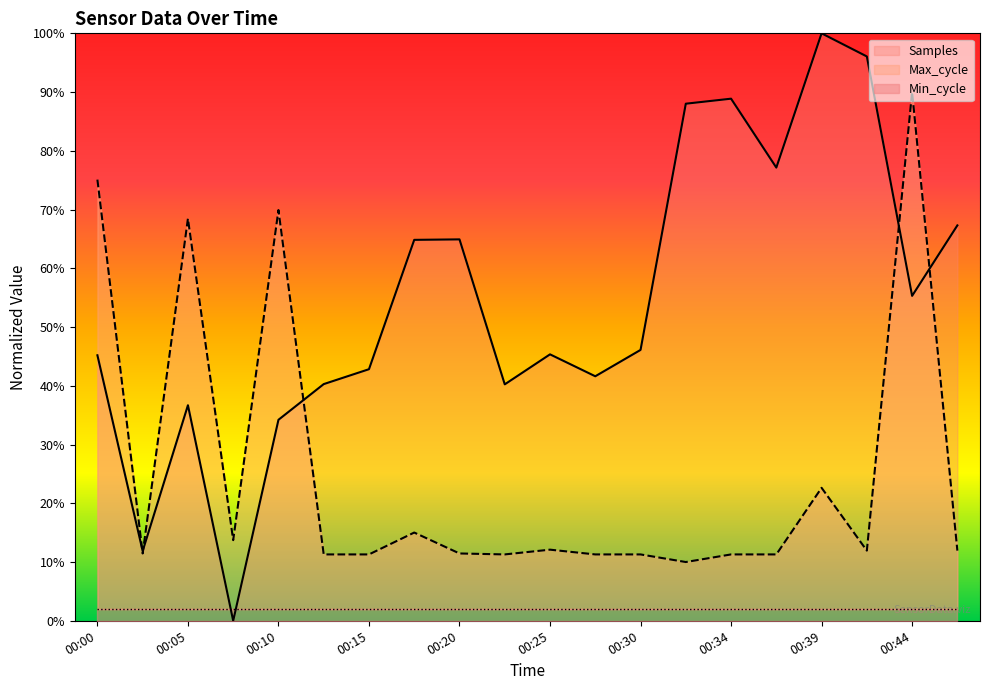

True or false: Samples has a value of 42.8 at 00:15.

True